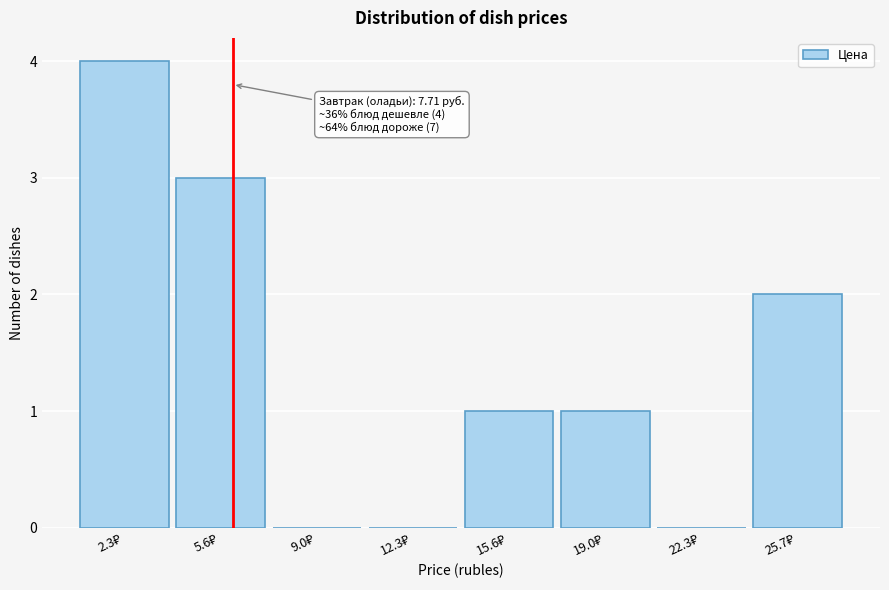

What is the maximum value shown in the chart?

4